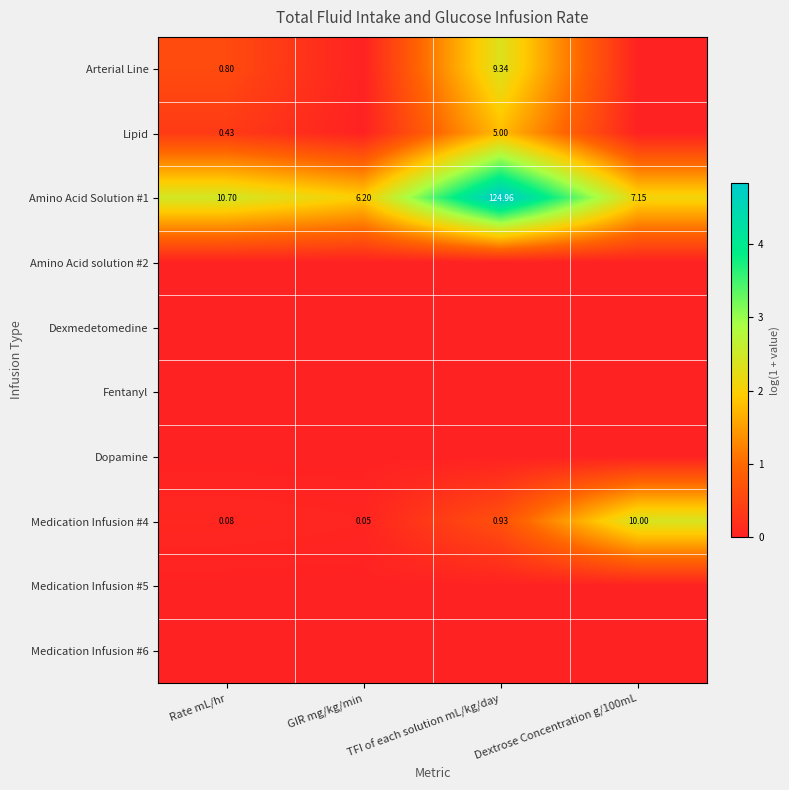

Where is Medication Infusion #4 nearest to the value 5?

TFI of each solution mL/kg/day